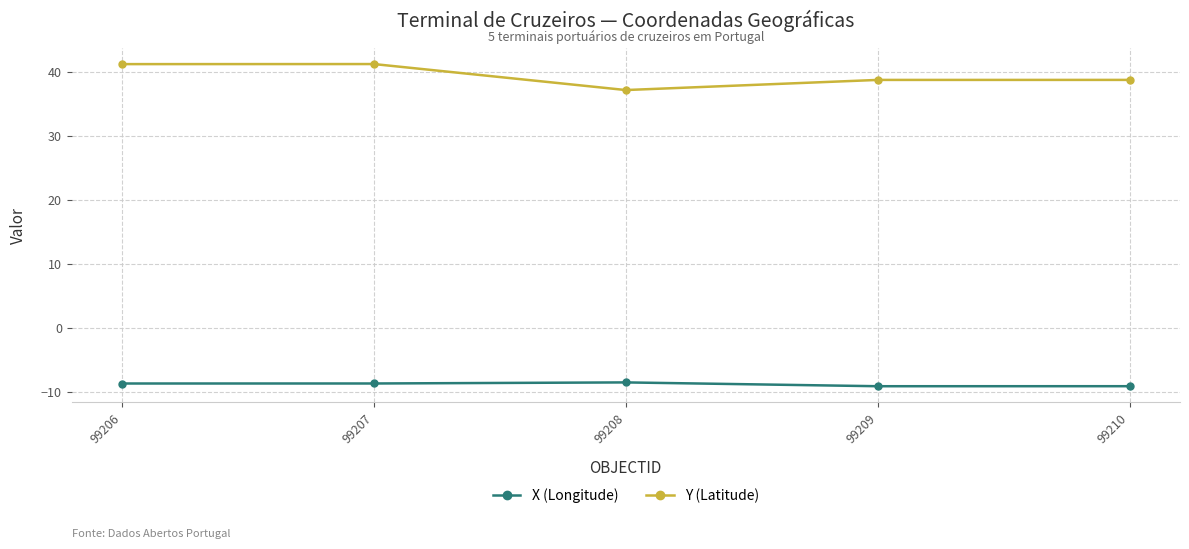

What is the spread (max minus min) of values at 99210?

47.8